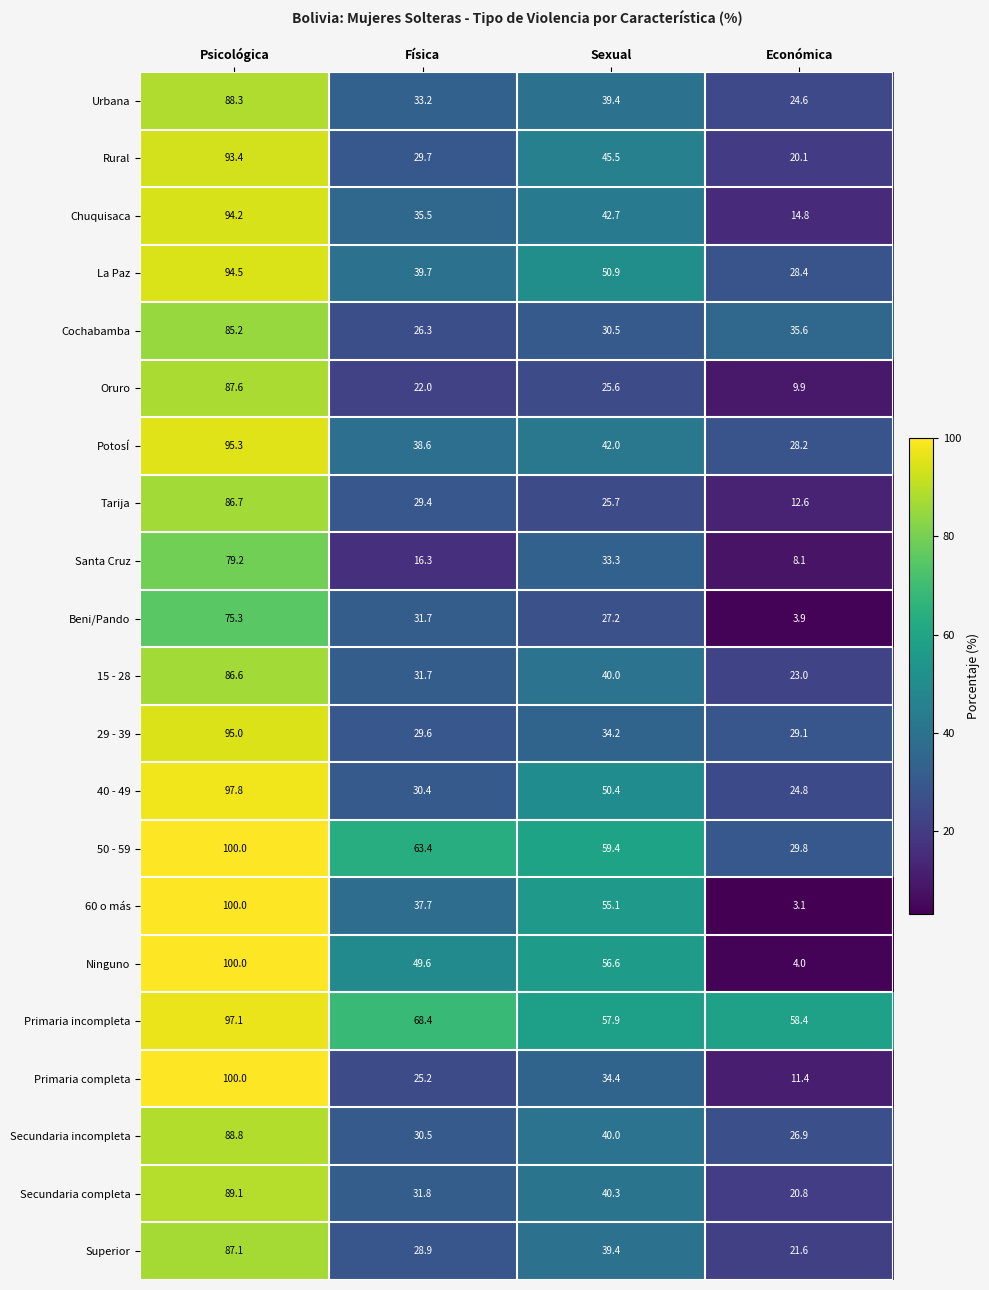

List the labels in order of Secundaria completa value, largest first.

Psicológica, Sexual, Física, Económica